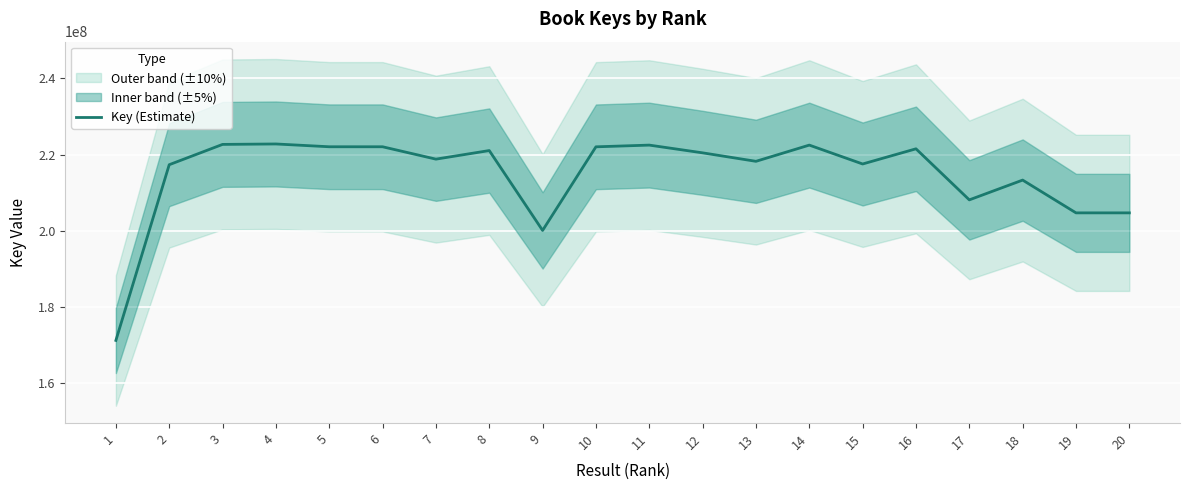

Rank the categories by value from highest to lowest.

4, 3, 11, 14, 5, 6, 10, 16, 8, 12, 7, 13, 15, 2, 18, 17, 19, 20, 9, 1